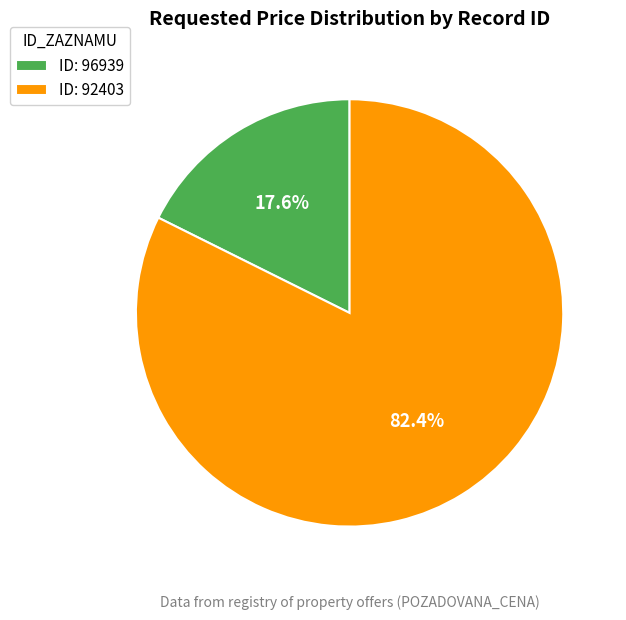

Which slice represents more than half of the pie?

ID: 92403